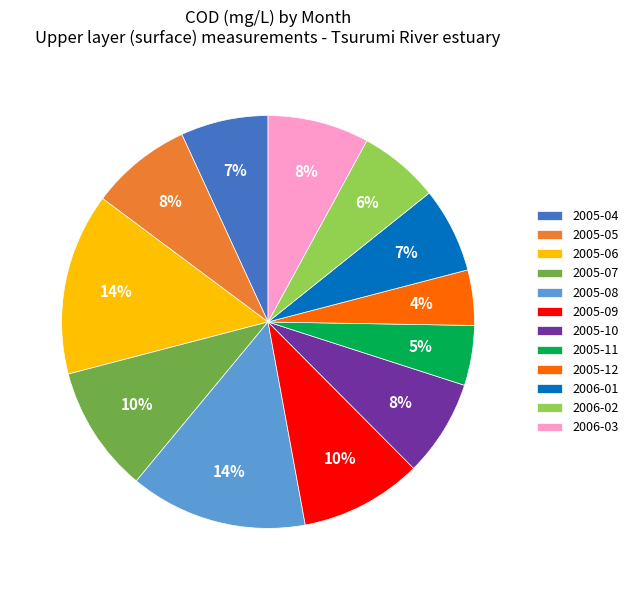

Is the sum of 2005-05 and 2006-01 greater than half?

No